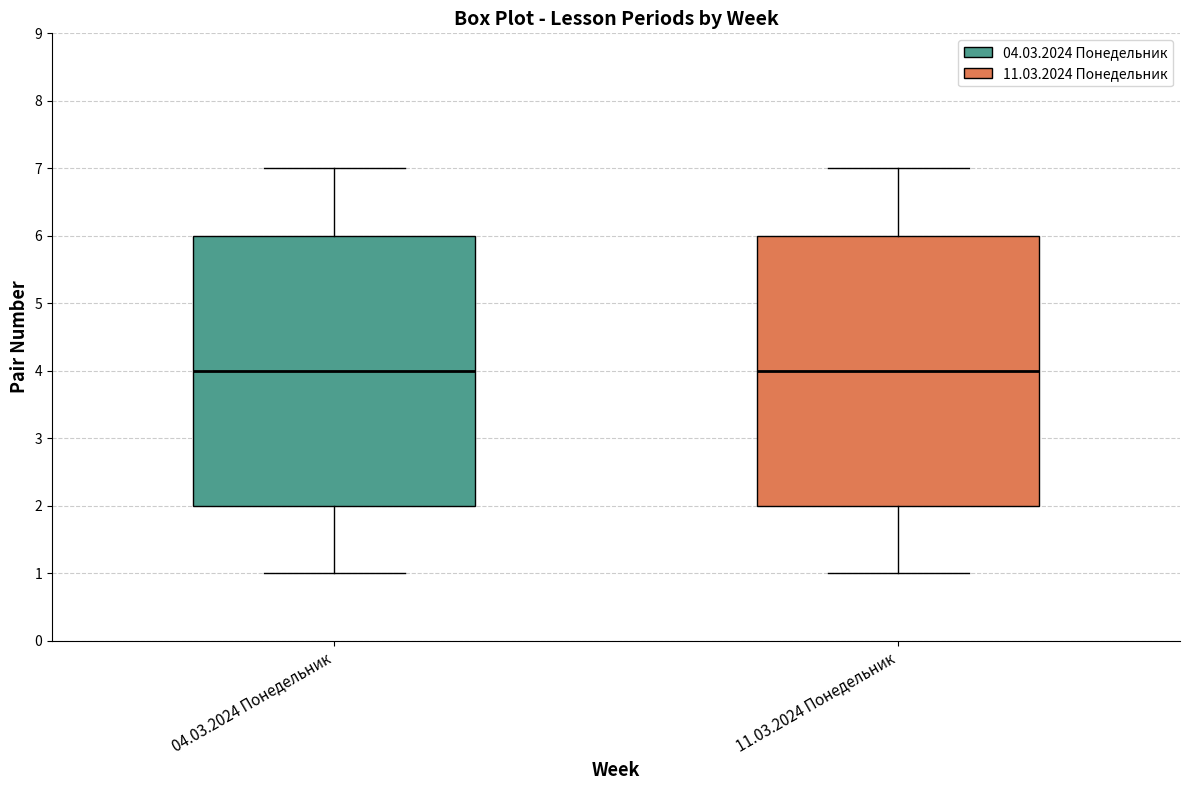

Reading left to right, transcribe this box plot: for each box, give where its median line is, the range the box spans, and where its two whiskers end, as read against the y-axis. The values are not printed on the chart, so give them approximately, as read against the axis.

04.03.2024 Понедельник: median 4, box 2 to 6, whiskers 1 to 7
11.03.2024 Понедельник: median 4, box 2 to 6, whiskers 1 to 7